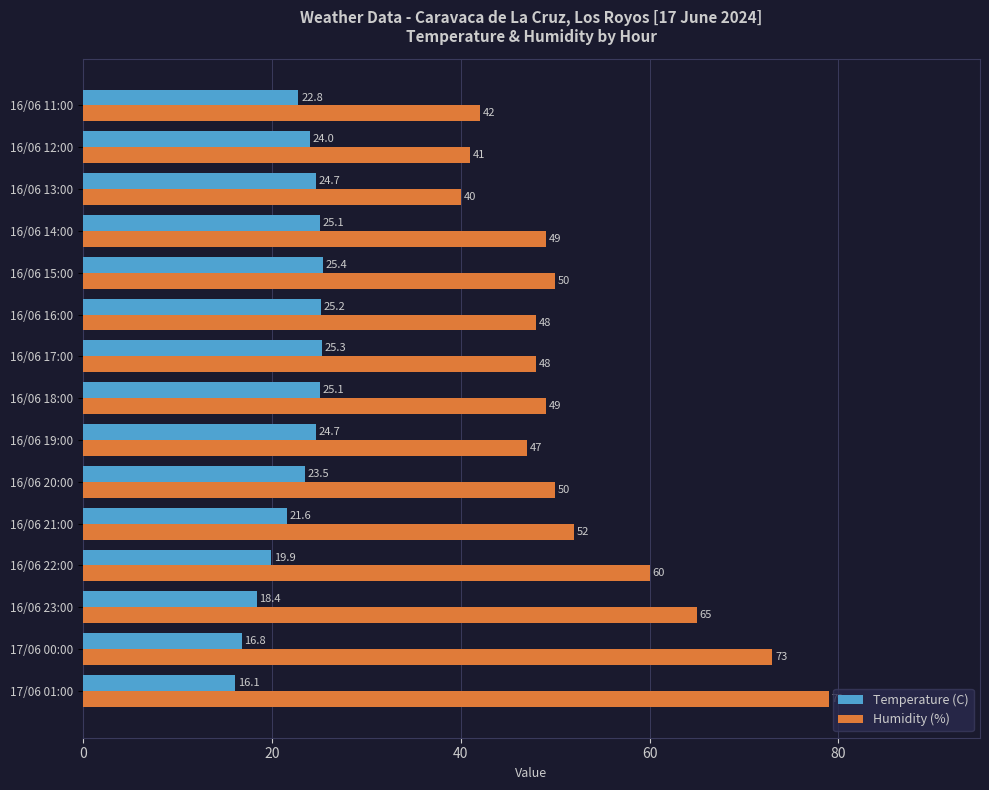

List the series in order of their peak value, lowest first.

Temperature (C), Humidity (%)